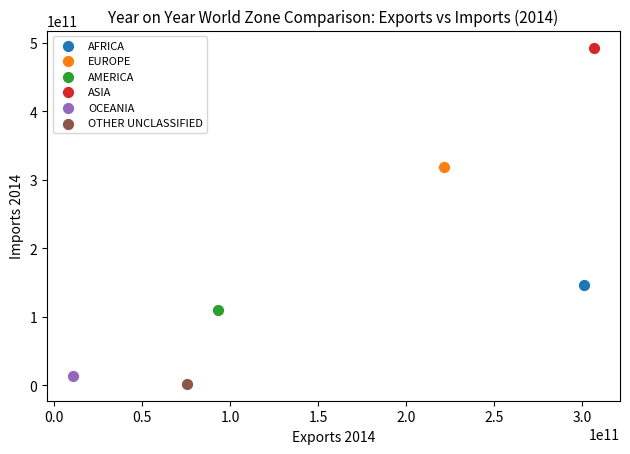

What are all the series names shown in the legend?

AFRICA, EUROPE, AMERICA, ASIA, OCEANIA, OTHER UNCLASSIFIED